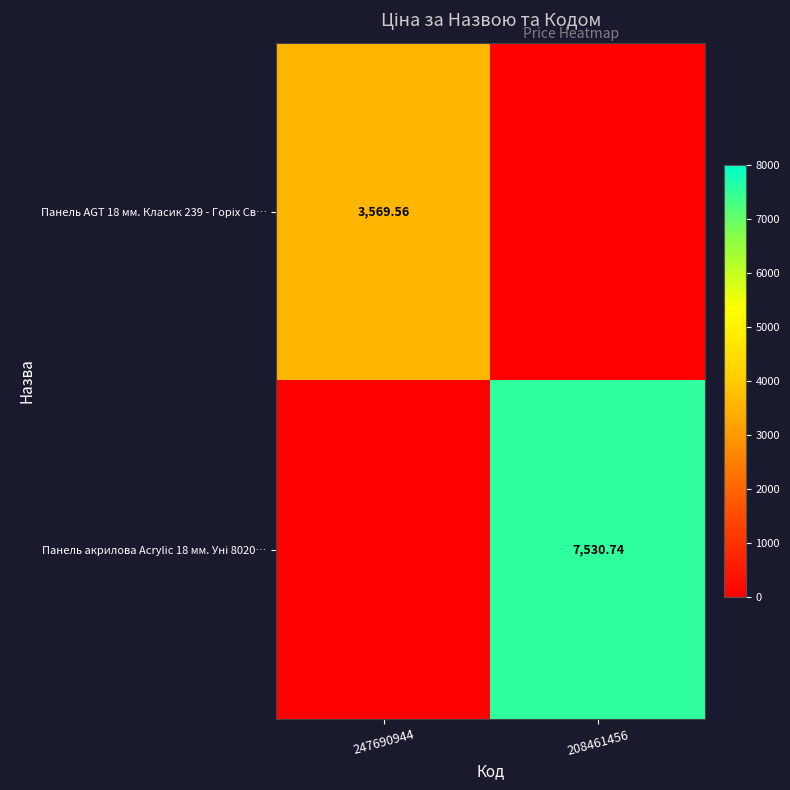

What is the average value of the Панель AGT 18 мм. Класик 239 - Горіх Св… series?

1784.8